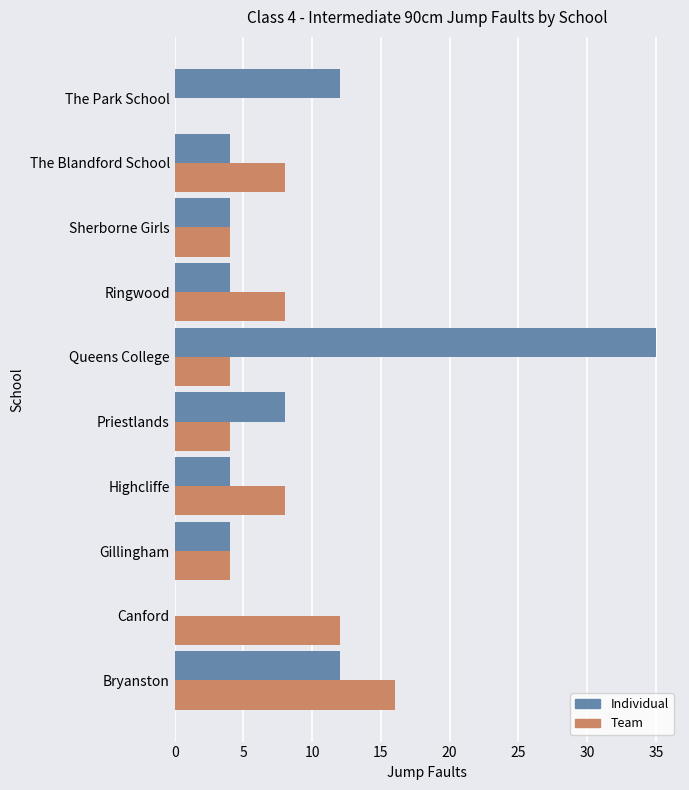

The value of Individual at Queens College is 20. True or false?

False